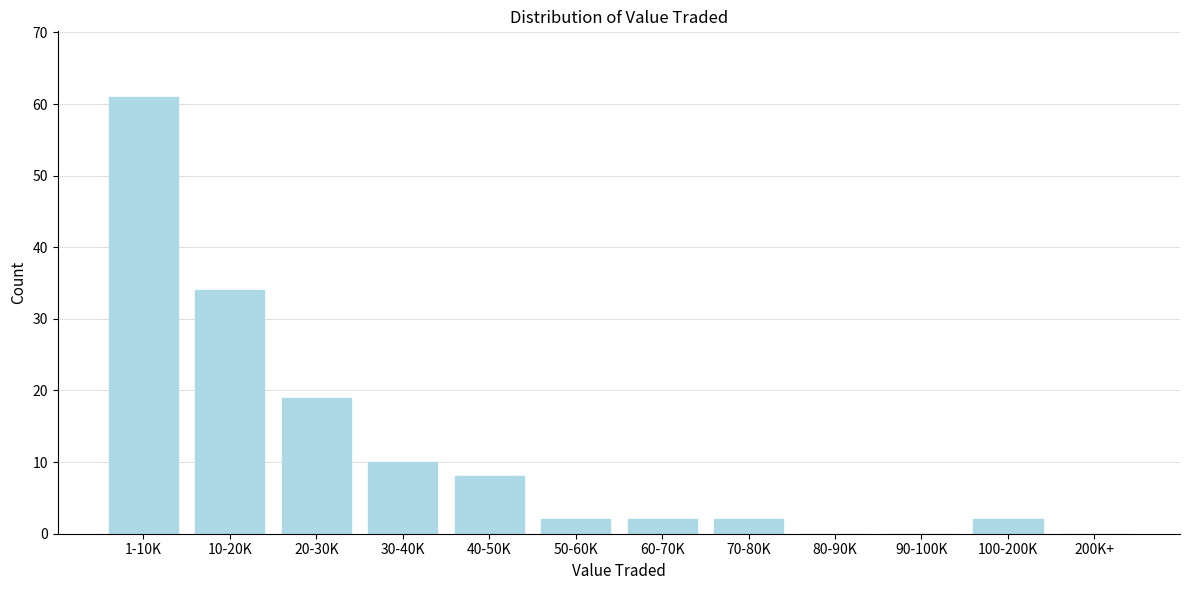

Reading left to right, what are all the values shown in this chart?

1-10K=61	10-20K=34	20-30K=19	30-40K=10	40-50K=8	50-60K=2	60-70K=2	70-80K=2	80-90K=0	90-100K=0	100-200K=2	200K+=0